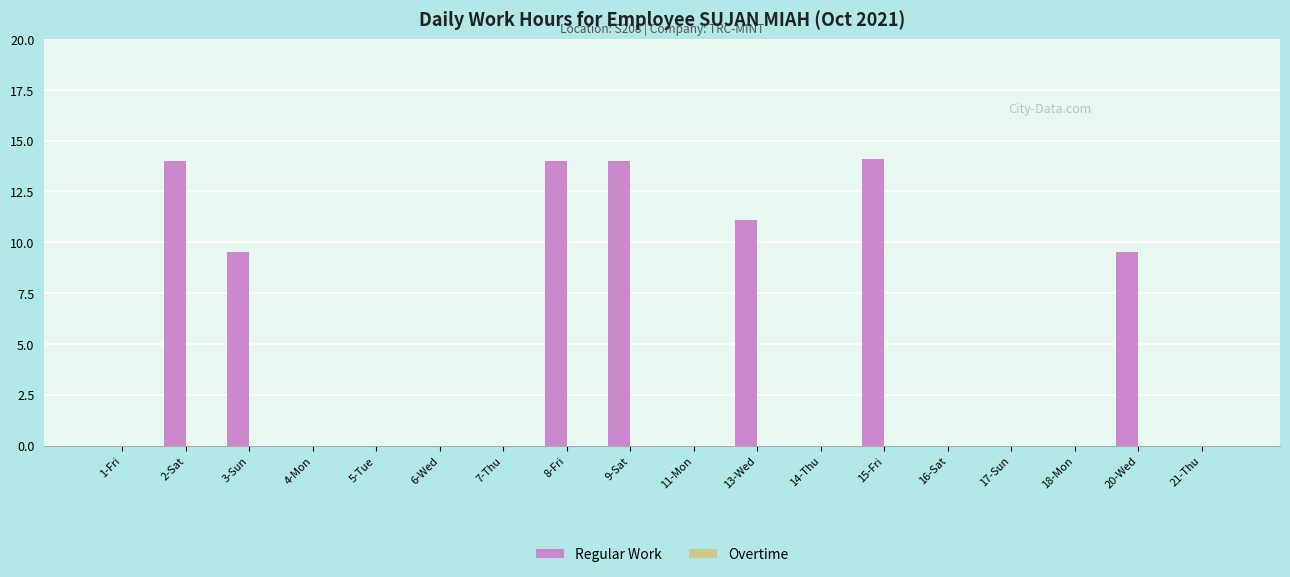

Reading left to right, what are all the values shown in this chart?

1-Fri=0.0	2-Sat=14.0	3-Sun=9.5	4-Mon=0.0	5-Tue=0.0	6-Wed=0.0	7-Thu=0.0	8-Fri=14.0	9-Sat=14.0	11-Mon=0.0	13-Wed=11.1	14-Thu=0.0	15-Fri=14.1	16-Sat=0.0	17-Sun=0.0	18-Mon=0.0	20-Wed=9.5	21-Thu=0.0